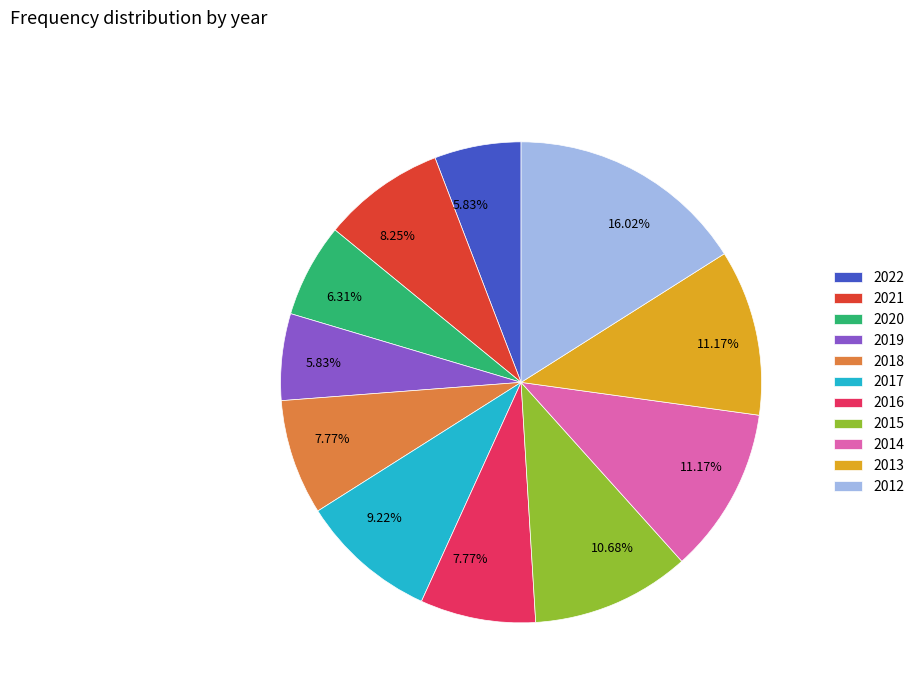

How many segments does this pie chart have?

11